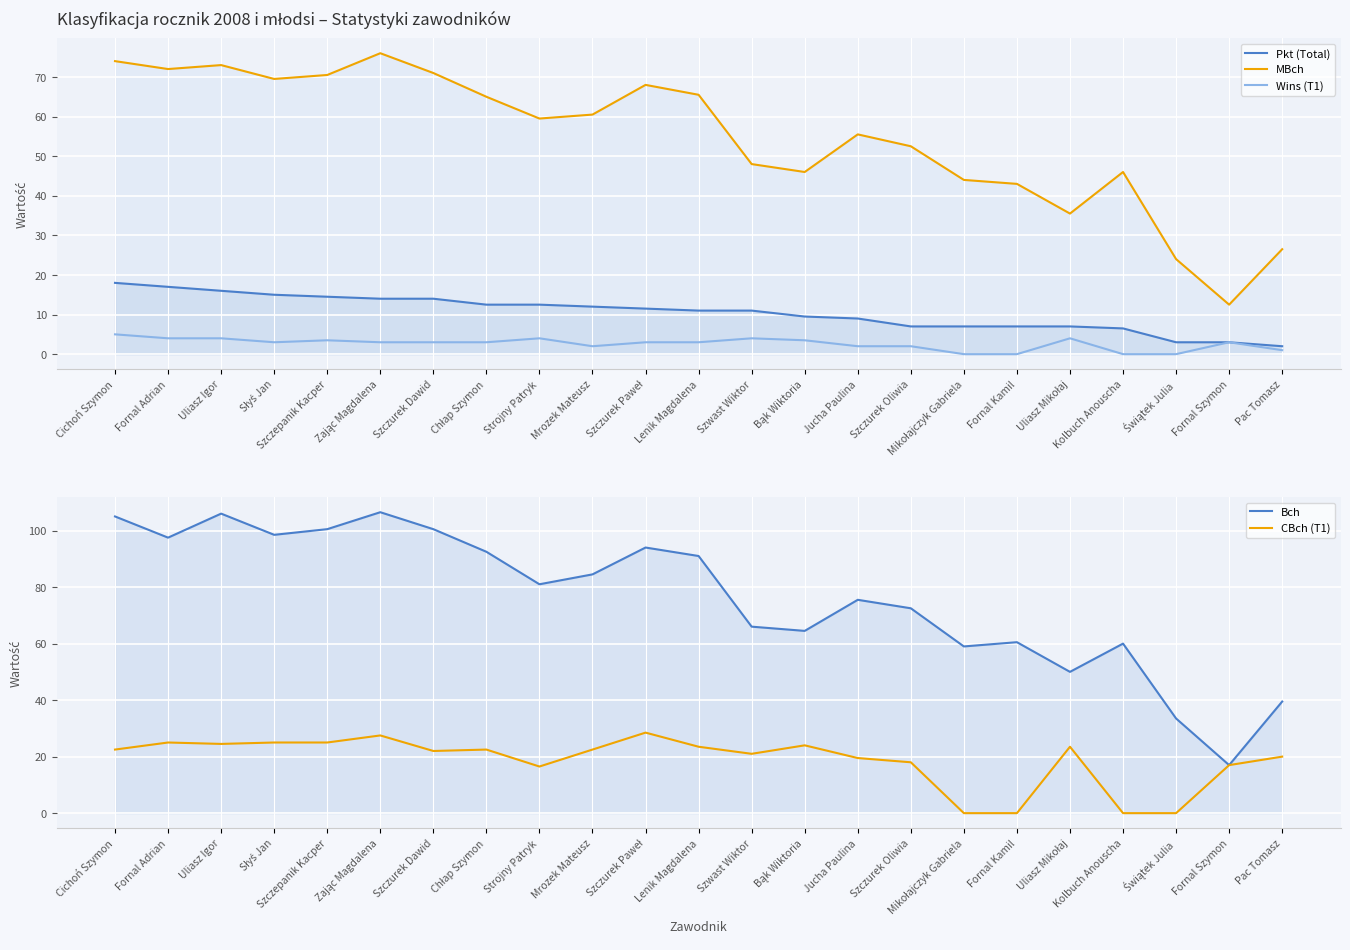

What is the label of the 19th point from the left?

Uliasz Mikołaj